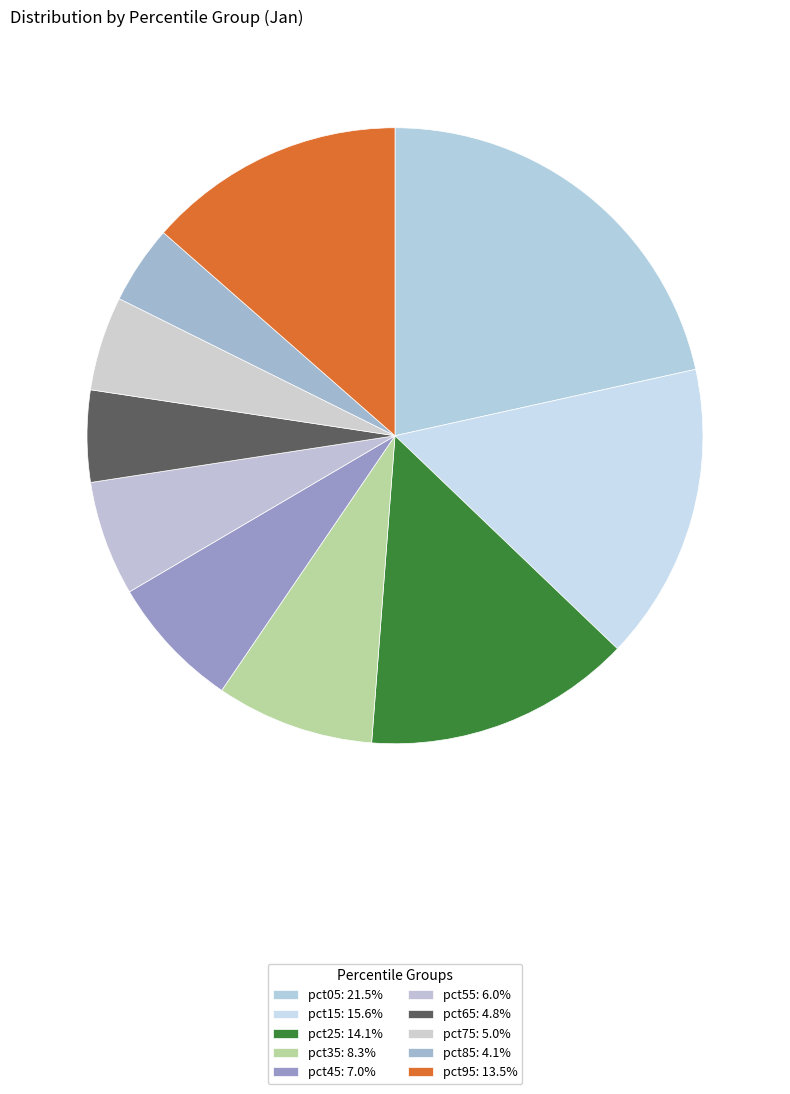

Which slice is the smallest?

pct85